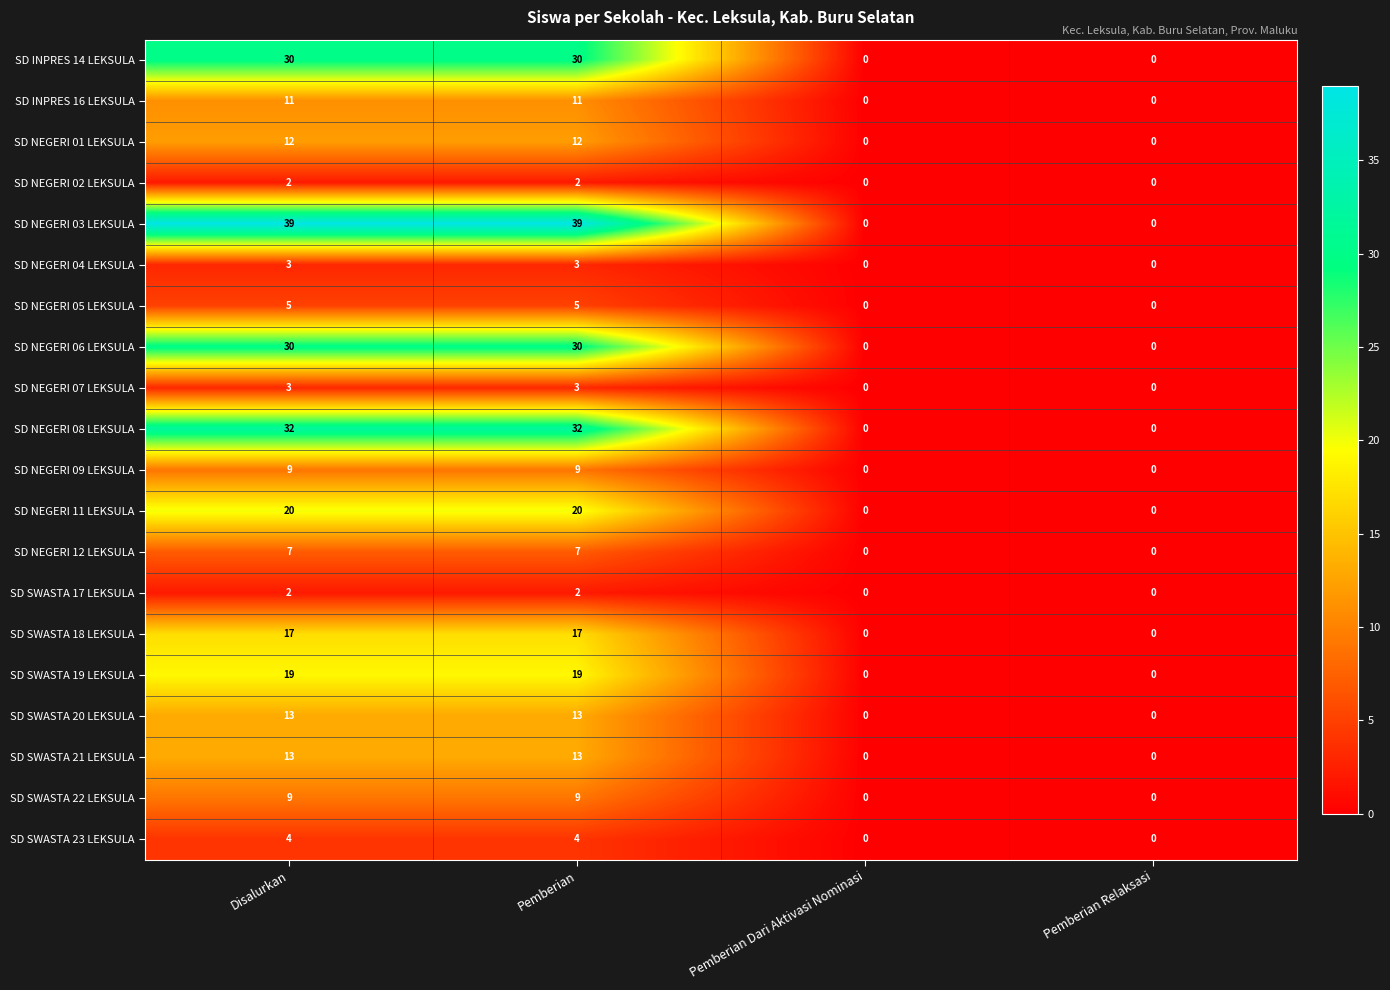

How many SD NEGERI 05 LEKSULA values are between 0 and 5?

4